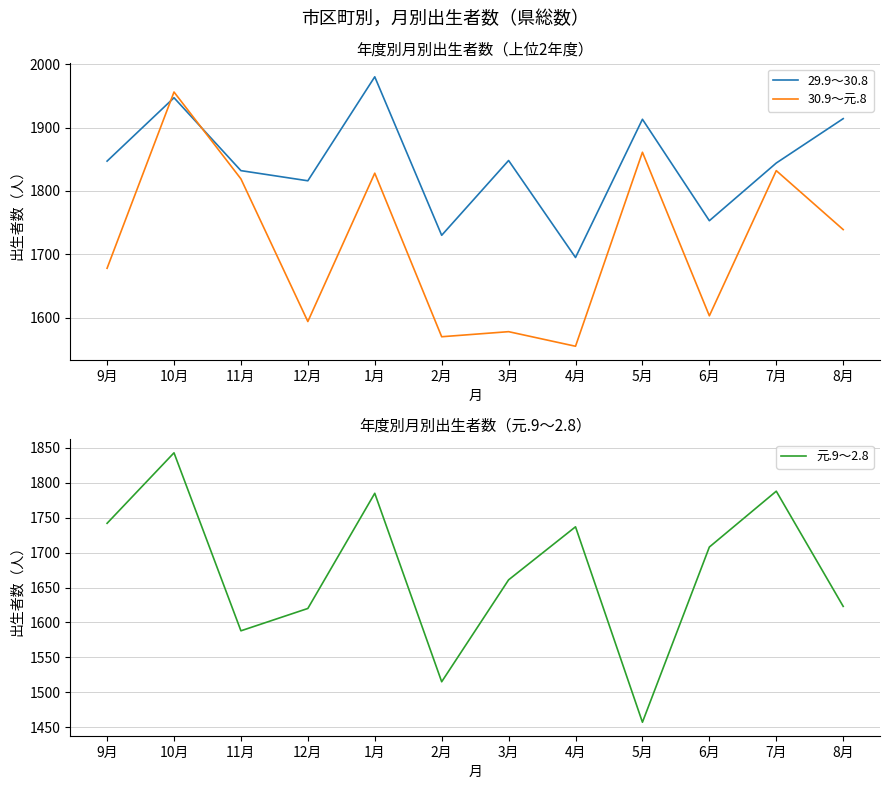

Between 1月 and 4月, which series saw the biggest shift?

29.9～30.8